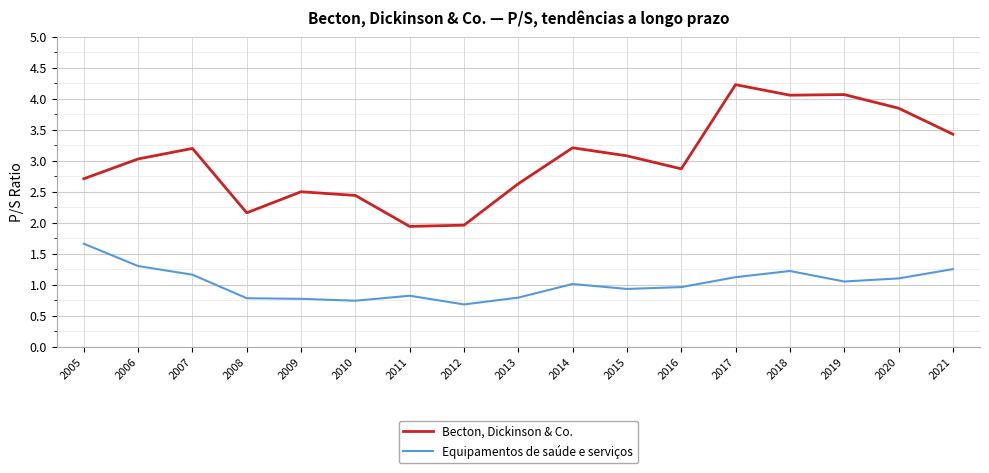

How many values in the Becton, Dickinson & Co. series exceed 3?

9